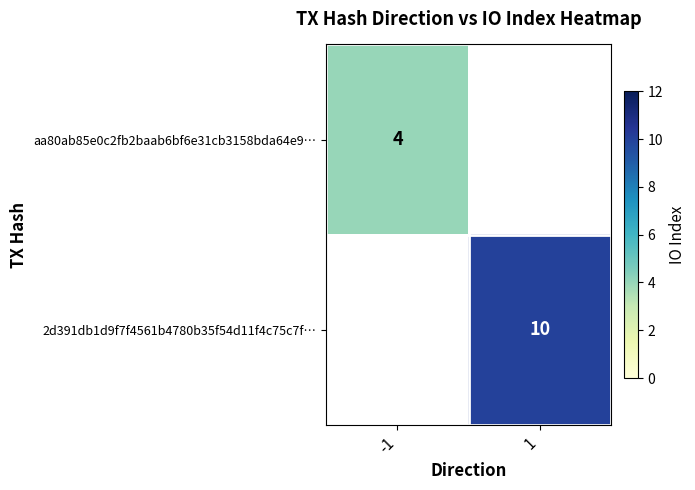

Is it true that 2d391db1d9f7f4561b4780b35f54d11f4c75c7f… equals 16 at 1?

False